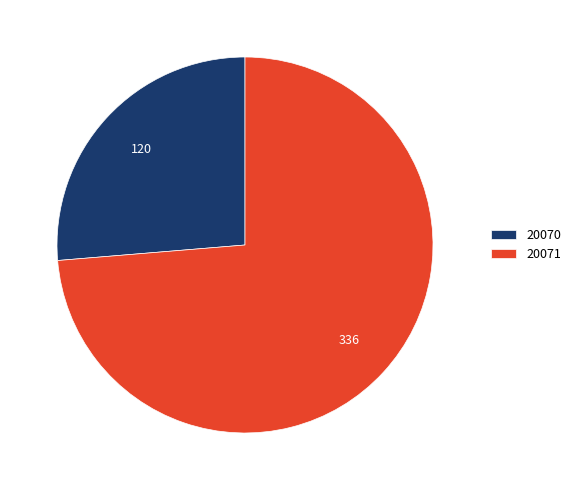

Which has a higher value, 20070 or 20071?

20071